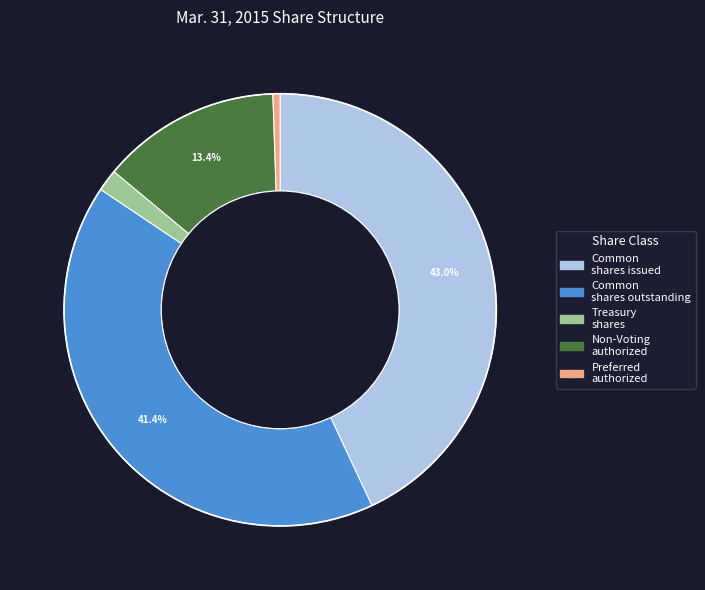

Is there a majority slice in this chart?

No